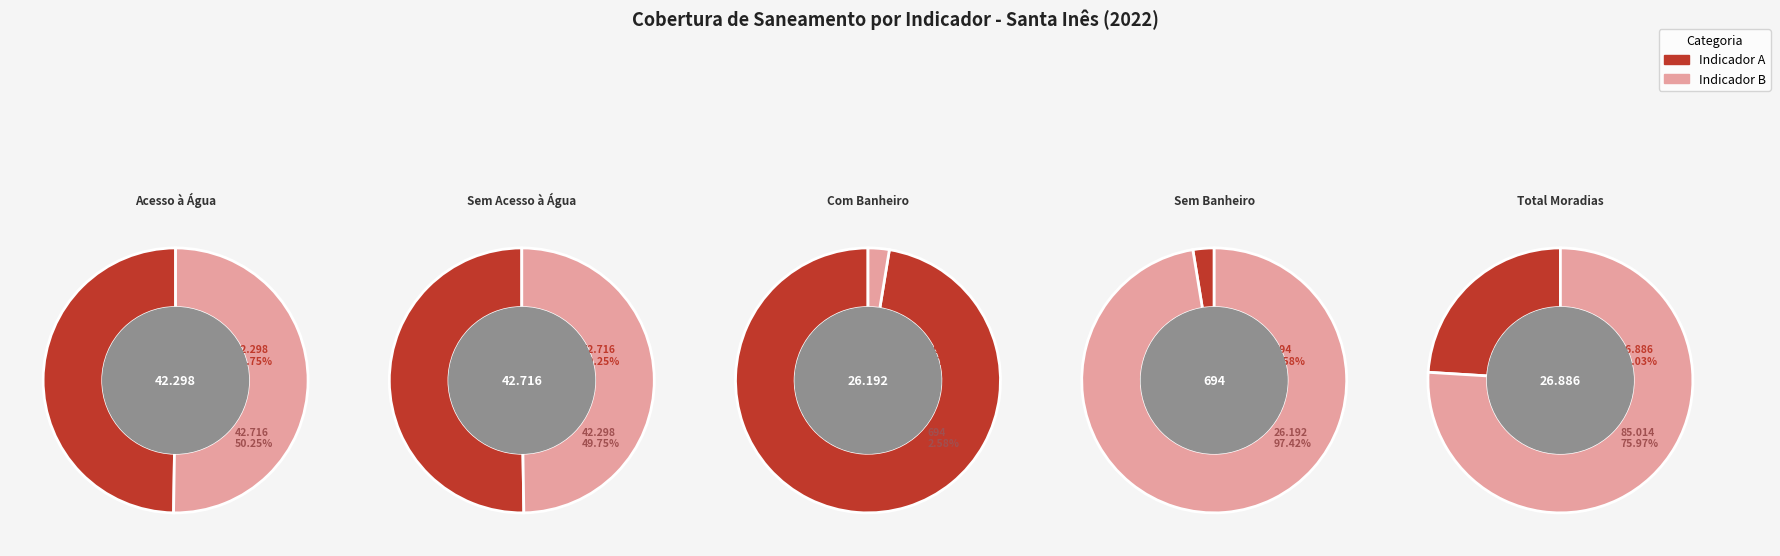

Is the sum of Água (sem acesso) and Com banheiro greater than half?

No